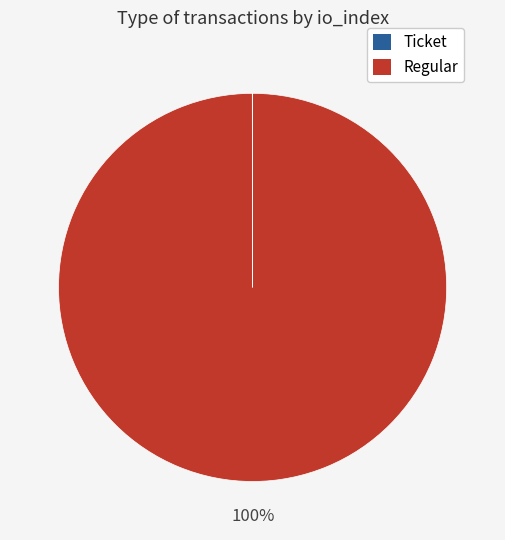

What percentage is the Regular slice, to the nearest percent?

100%